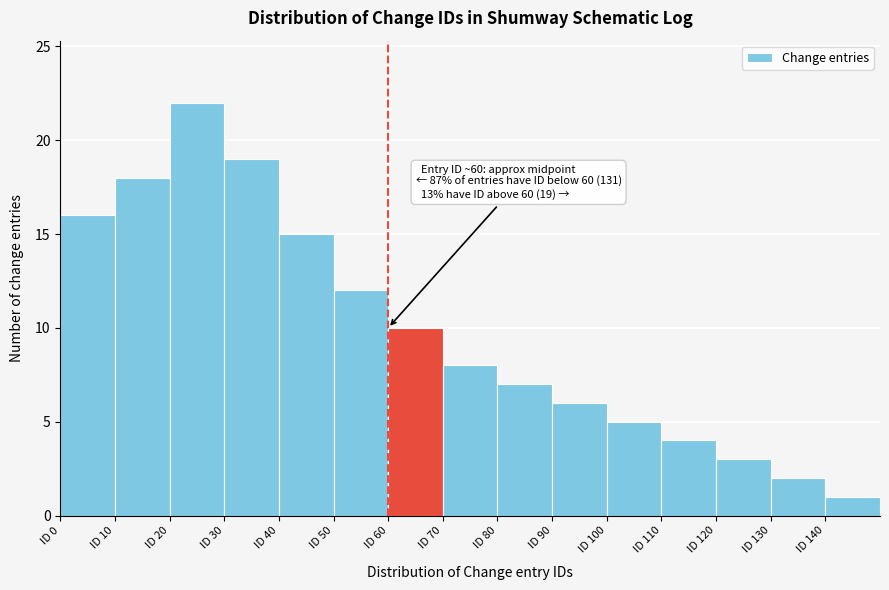

Which range on the x-axis has the tallest bar?

20 to 30